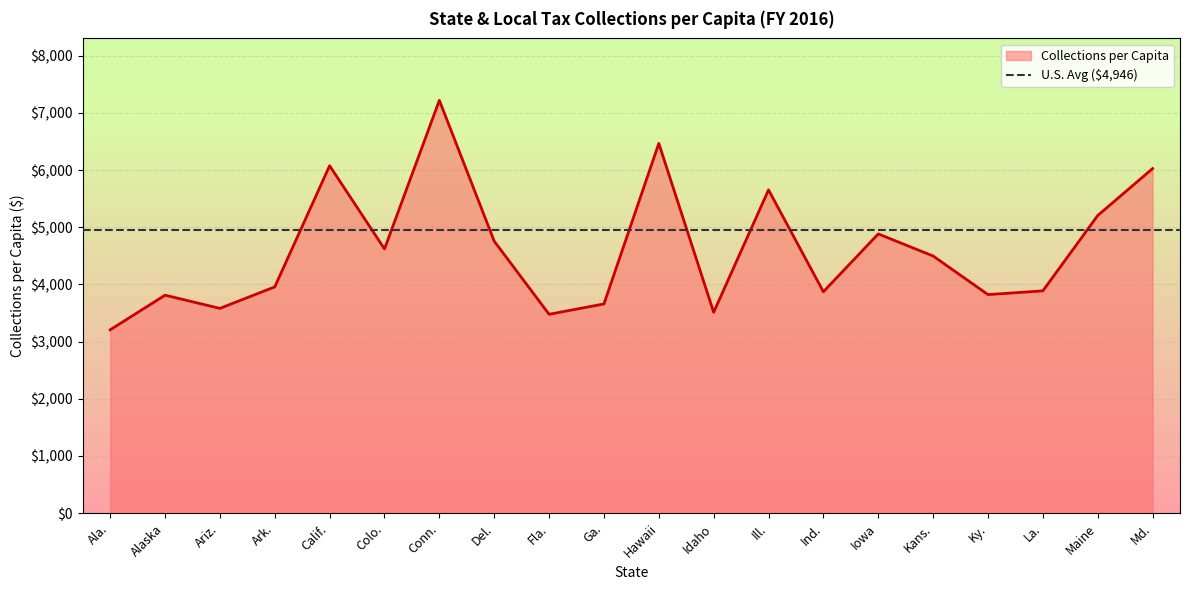

What is the value of the 13th point from the left?

5654.1